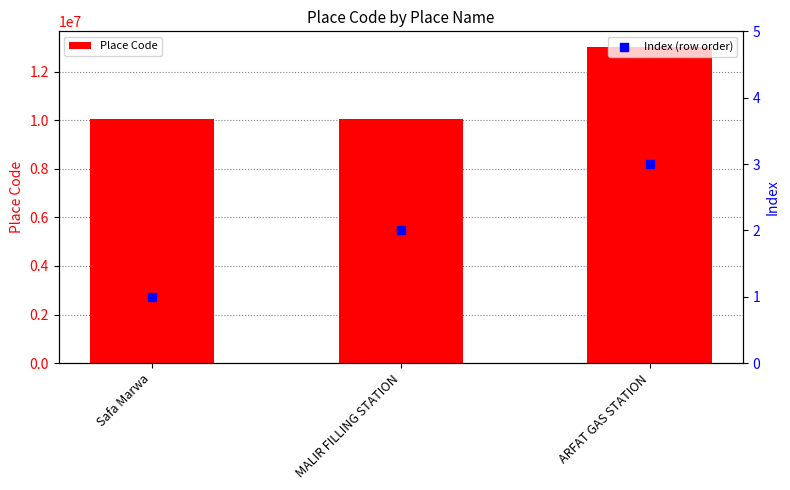

Which series has the widest spread of Y values?

Place Code